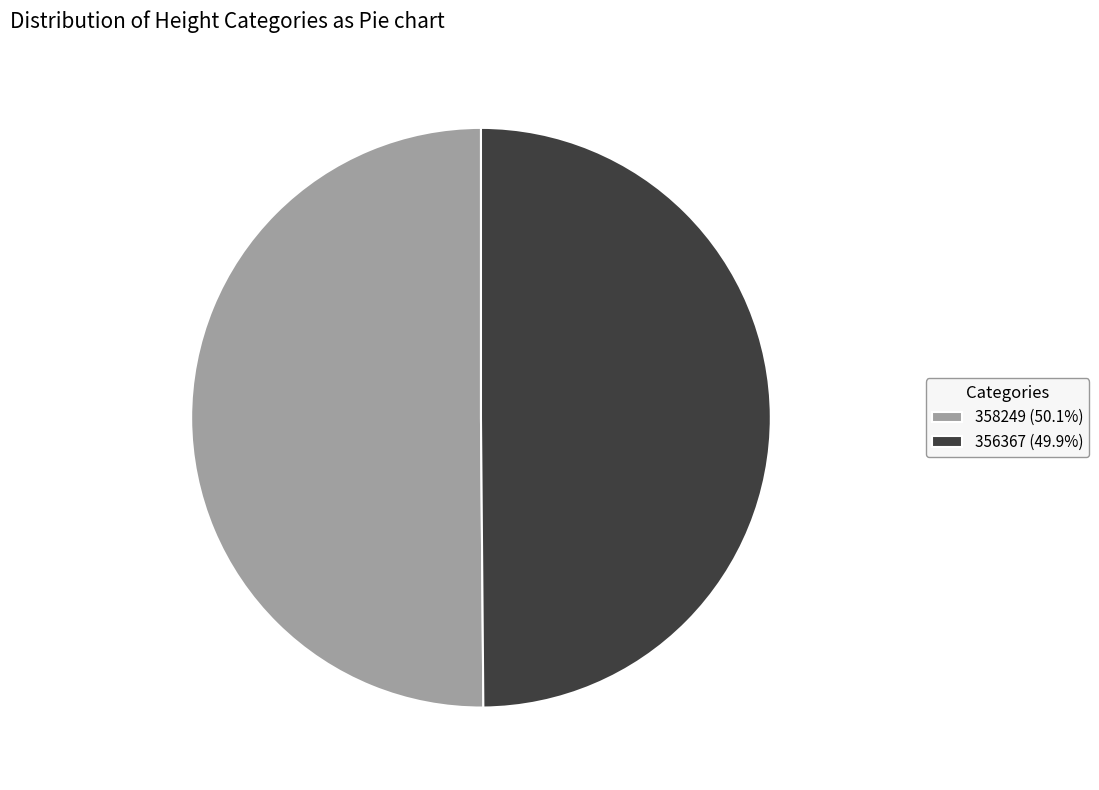

Is the sum of 358249 (50.1%) and 356367 (49.9%) greater than half?

Yes